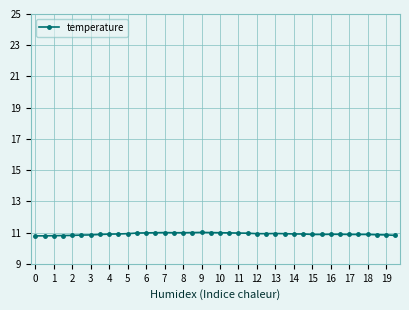

What is the greatest value displayed?

11.0